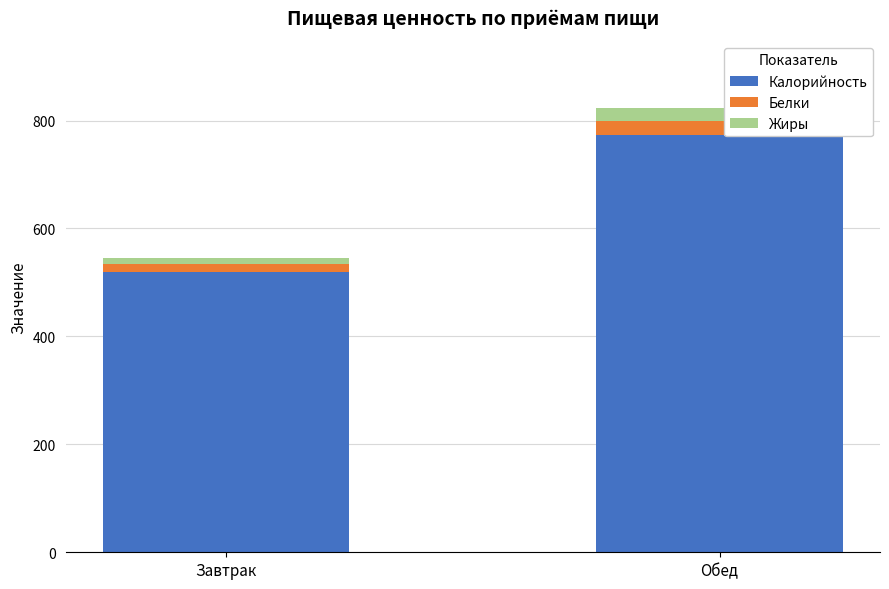

What is the difference between the maximum and minimum values in the Калорийность series?

253.3